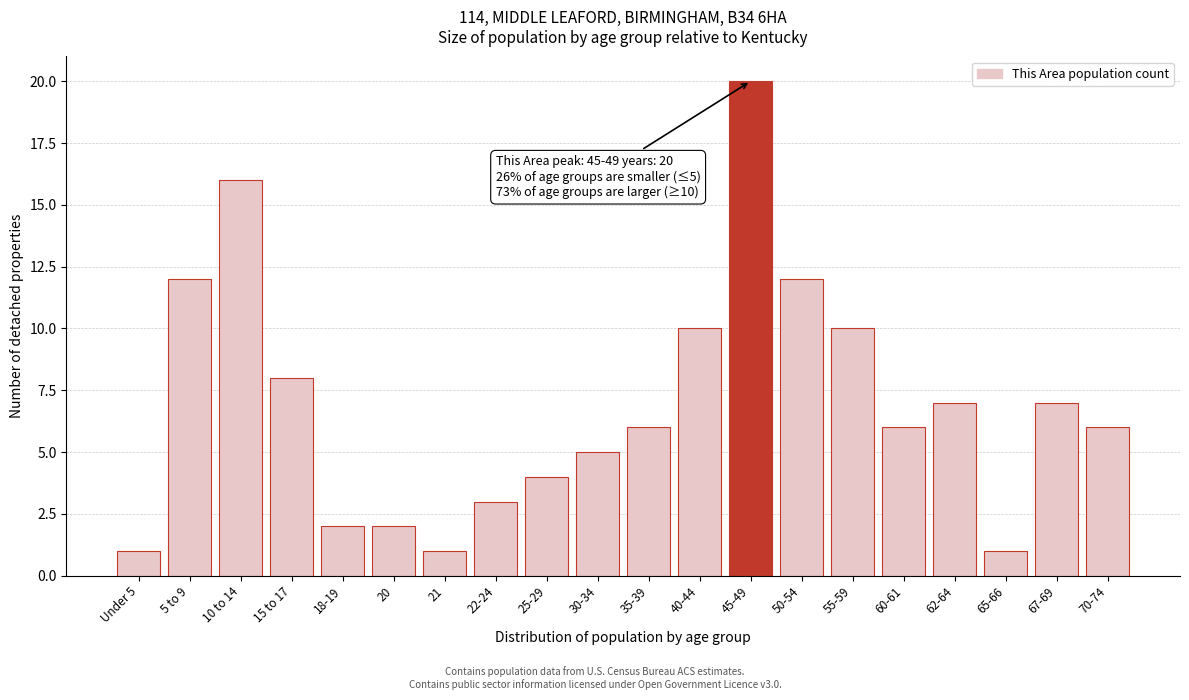

Reading right to left, list all the values displayed in this chart.

6	7	1	7	6	10	12	20	10	6	5	4	3	1	2	2	8	16	12	1